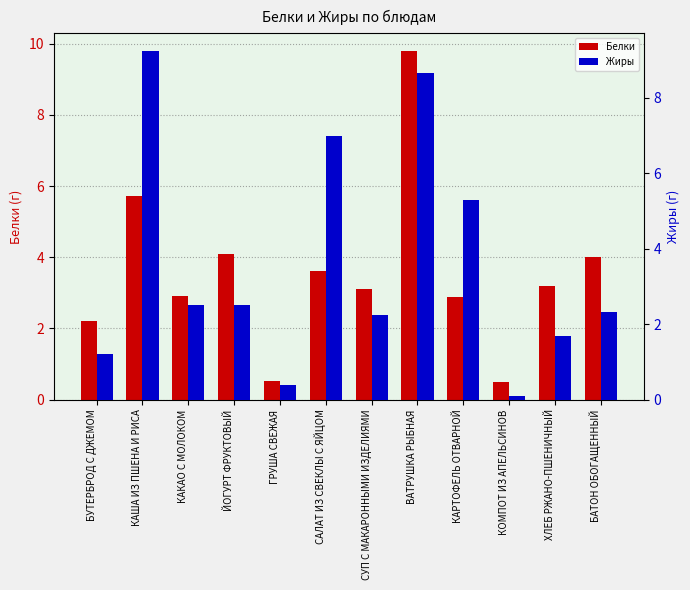

What is the label of the 12th bar from the left?

БАТОН ОБОГАЩЕННЫЙ